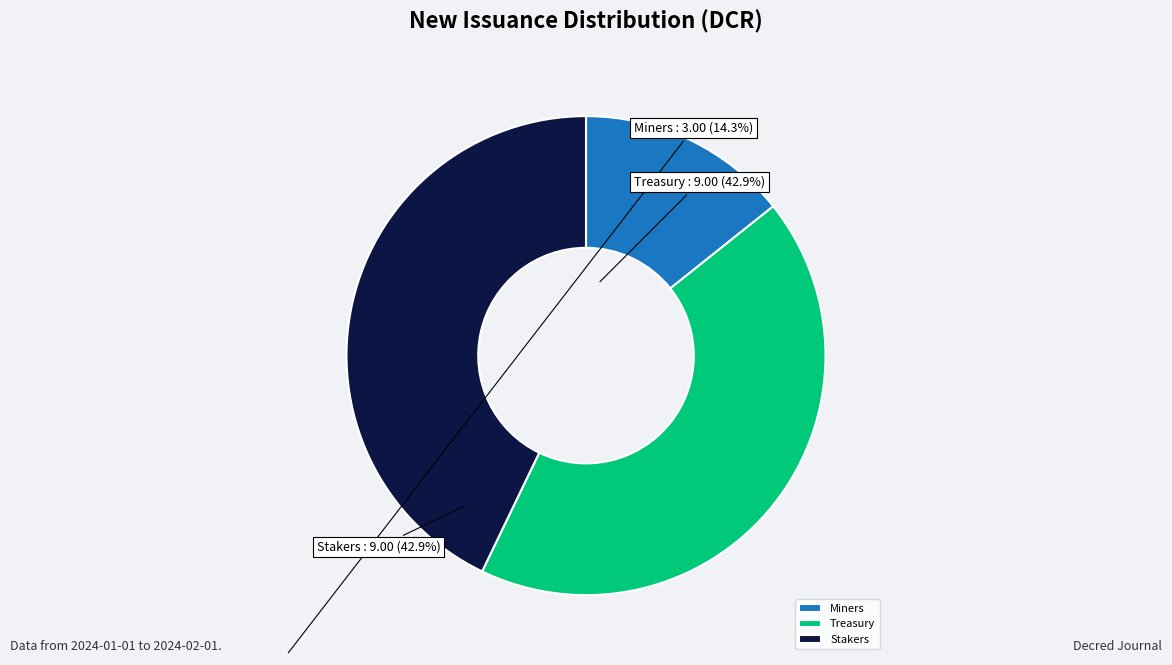

Is the sum of Treasury and Miners greater than half?

Yes